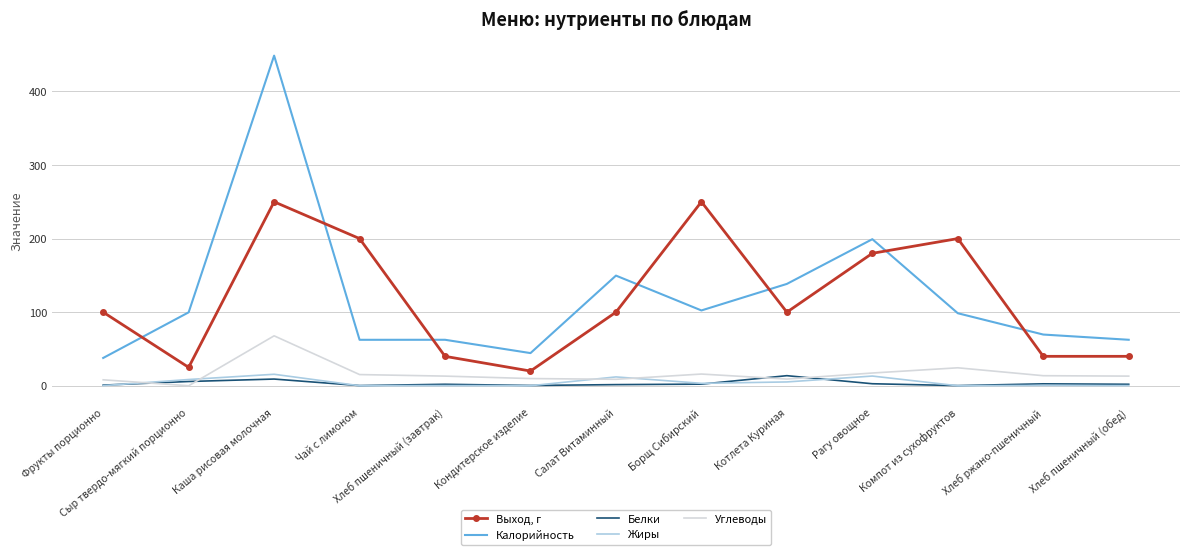

List the series in order of their peak value, highest first.

Калорийность, Выход, г, Углеводы, Жиры, Белки